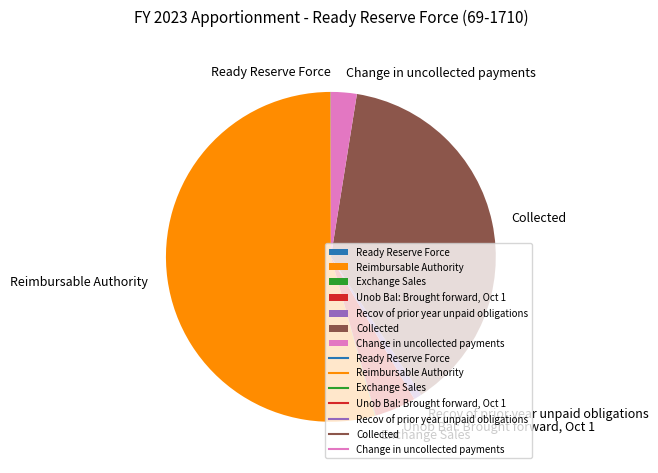

Which slice represents more than half of the pie?

Reimbursable Authority